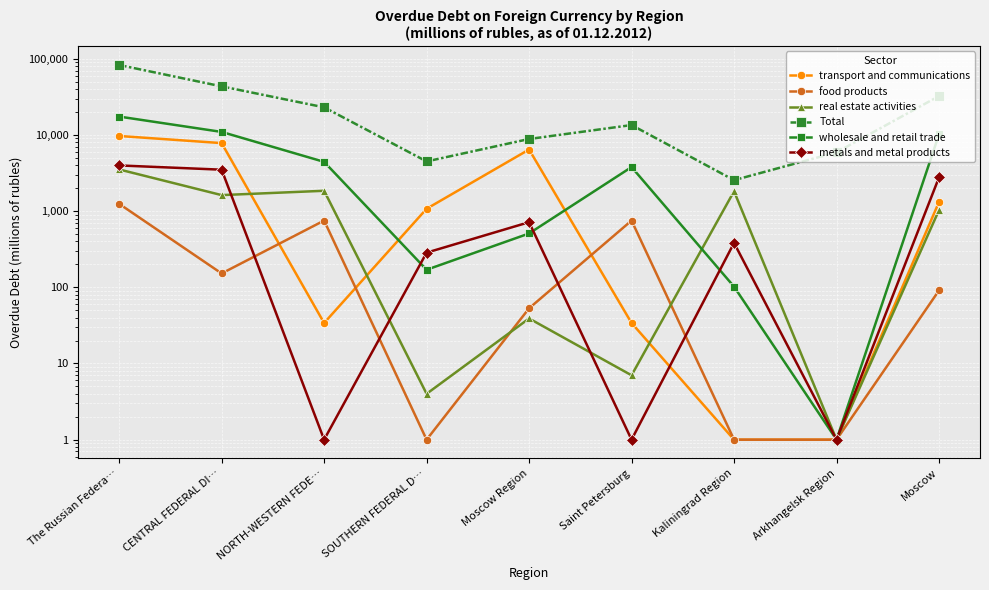

What is the value of the real estate activities point at the 2nd from the left?

1623